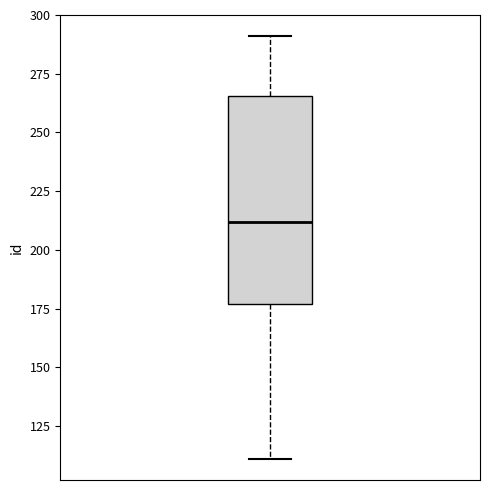

Where does the upper whisker of the box end on the y-axis? The values are not printed on the chart, so give them approximately, as read against the axis.

290